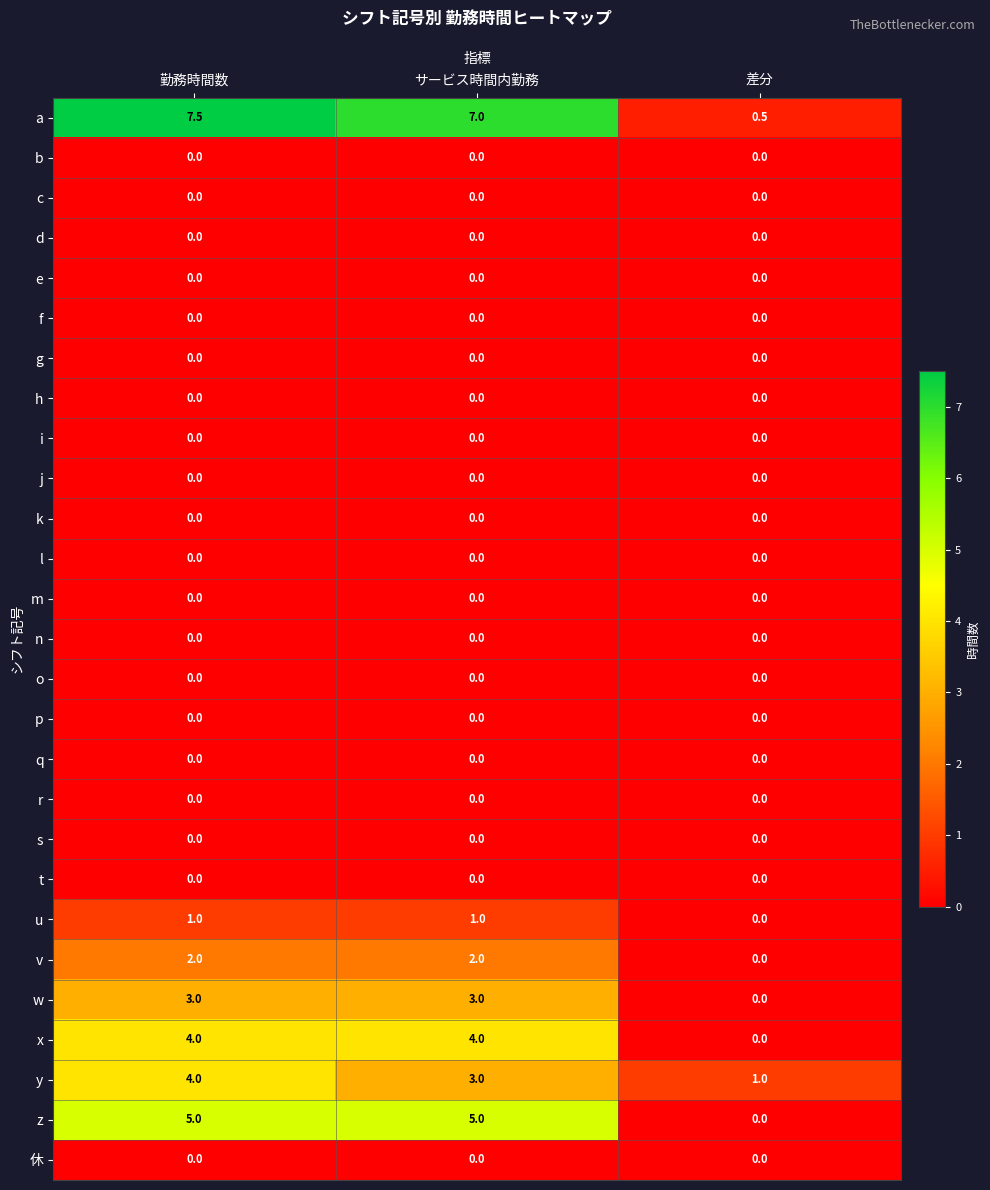

Which category has the lowest value in the z series?

差分